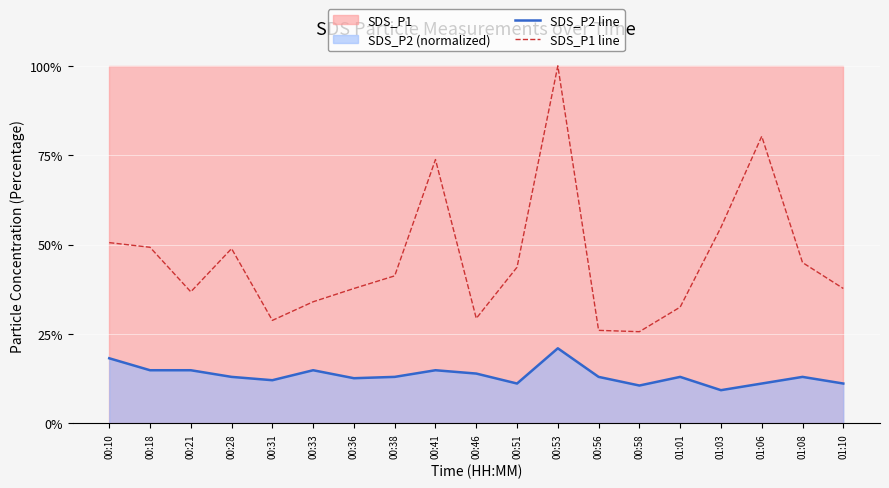

At which category is the sum across all series the highest?

00:53